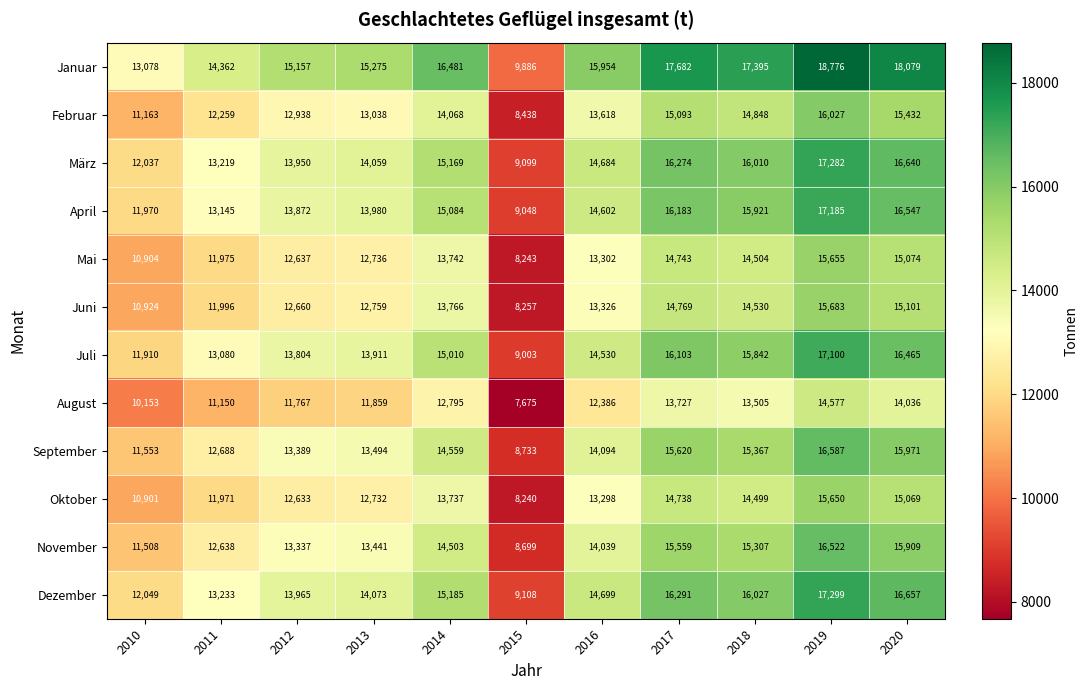

How many series are shown in this chart?

12